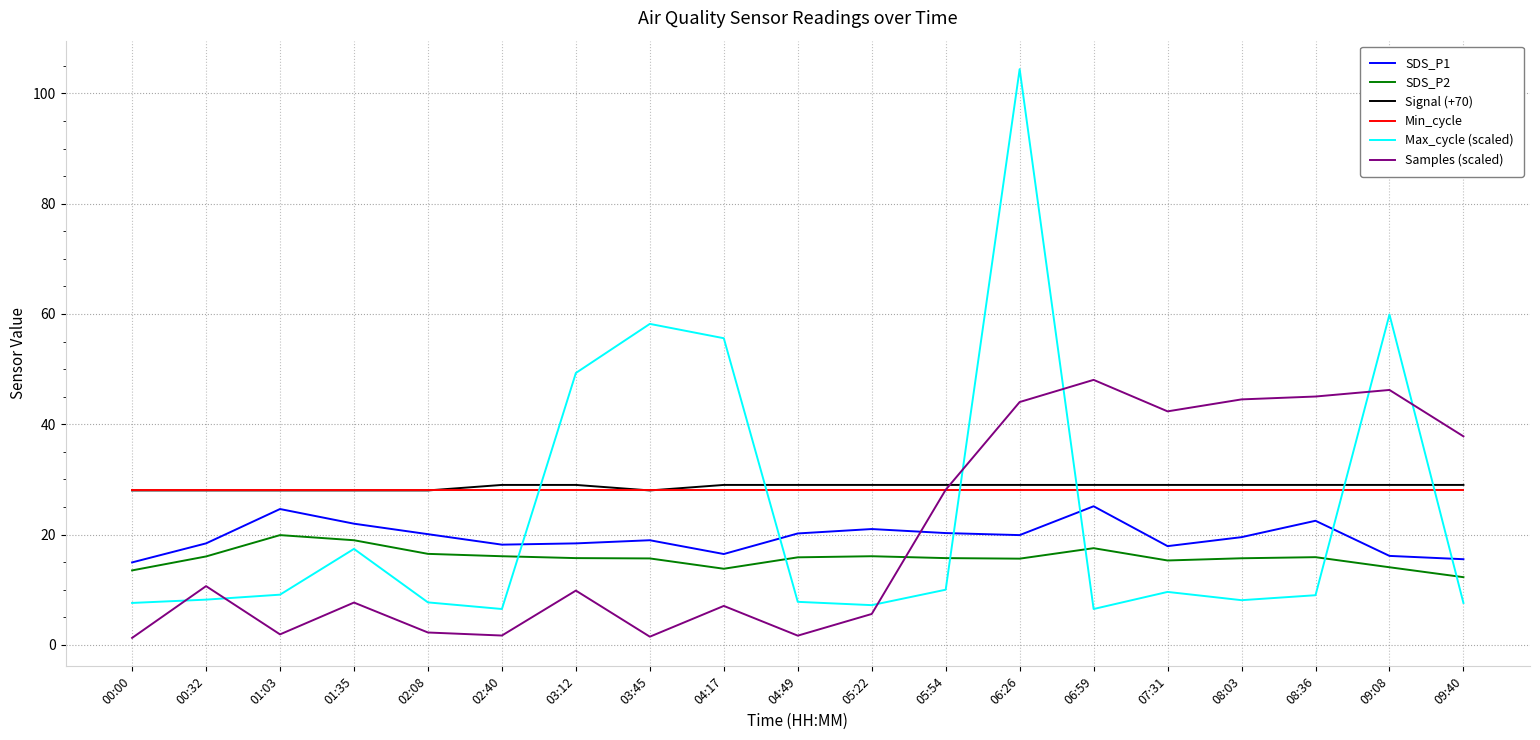

What is the total value across all series at 01:03?

111.5